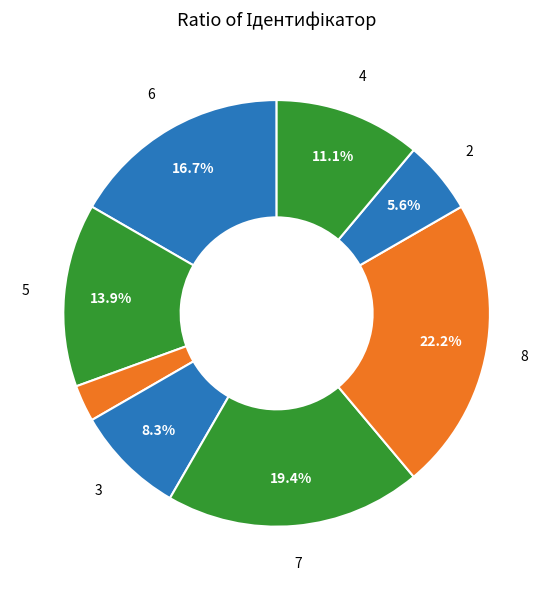

Is there a majority slice in this chart?

No